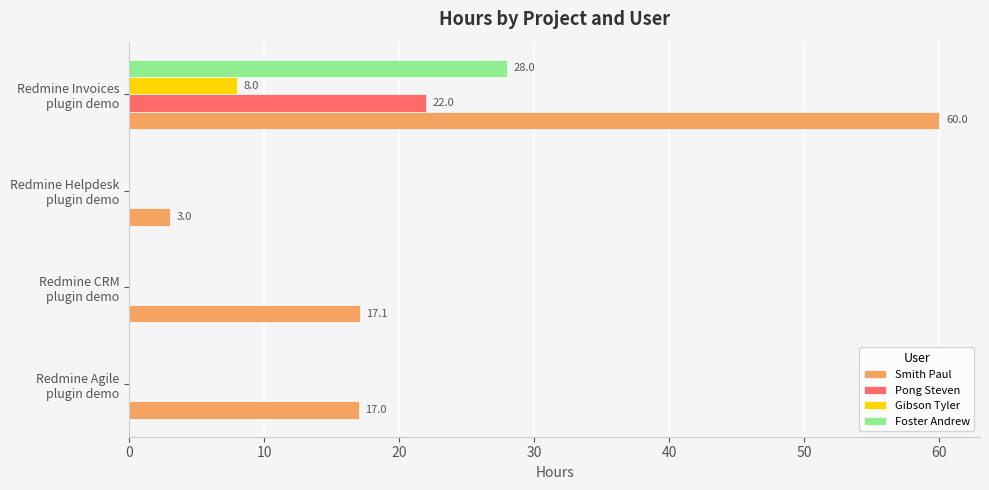

Which series has the largest total across all categories?

Smith Paul